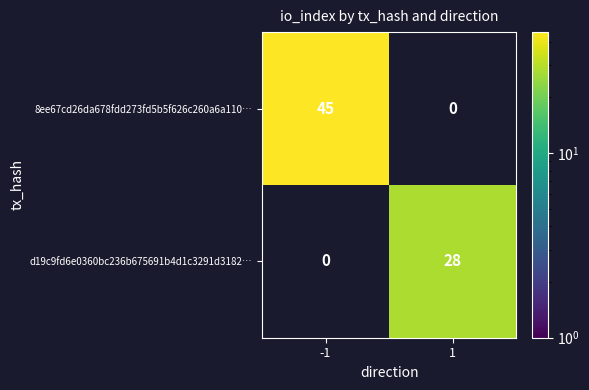

What is the sum of the 8ee67cd26da678fdd273fd5b5f626c260a6a110… values at -1 and 1?

45